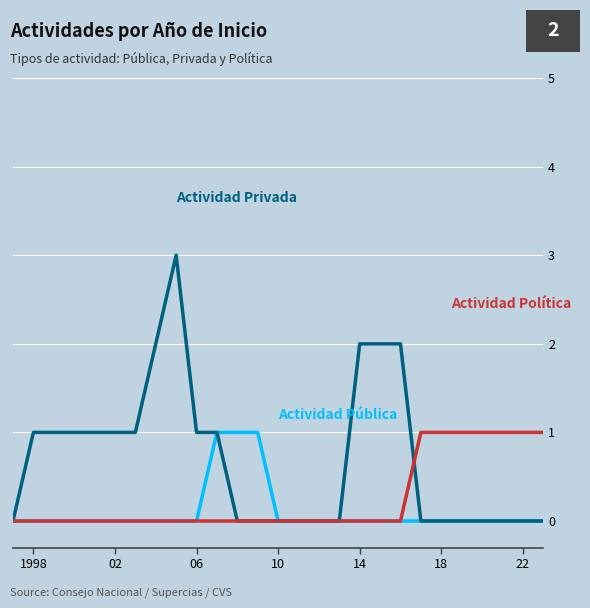

How many series are shown in this chart?

3